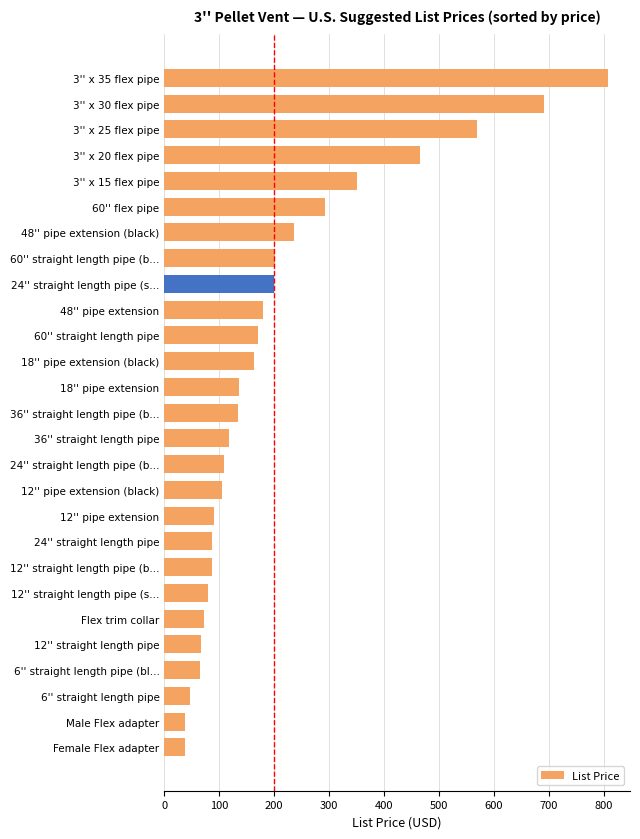

Where is the data nearest to the value 422?

3'' x 20 flex pipe